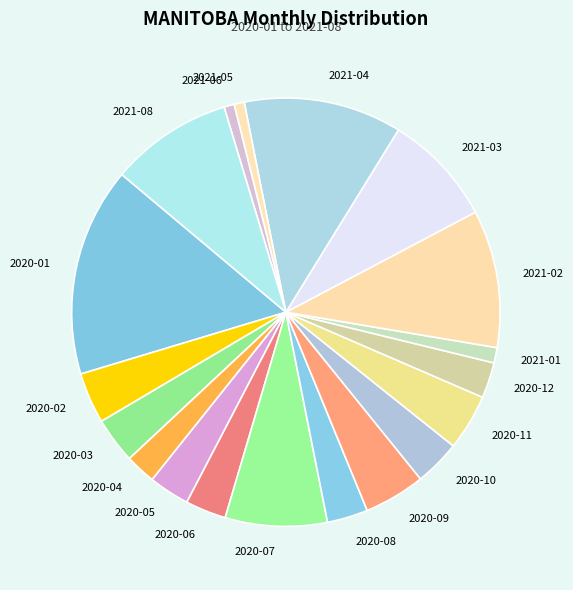

True or false: 2020-02 accounts for 15% of the total.

False